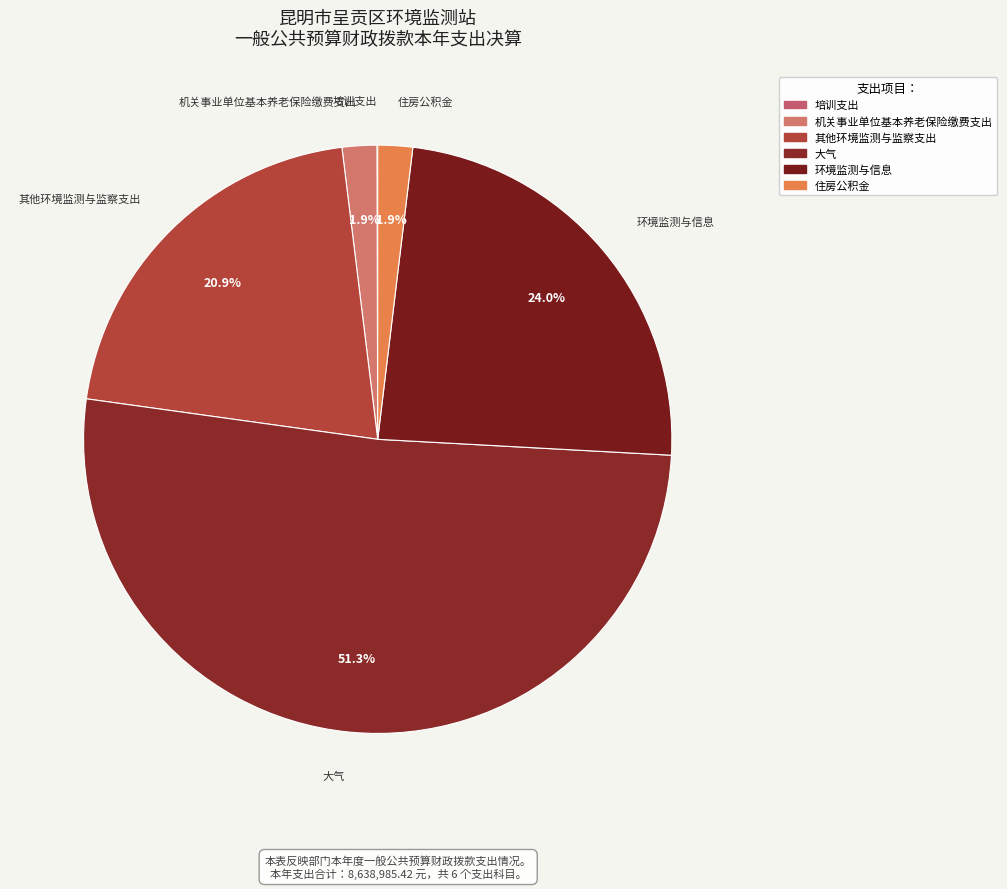

What is the majority slice?

大气